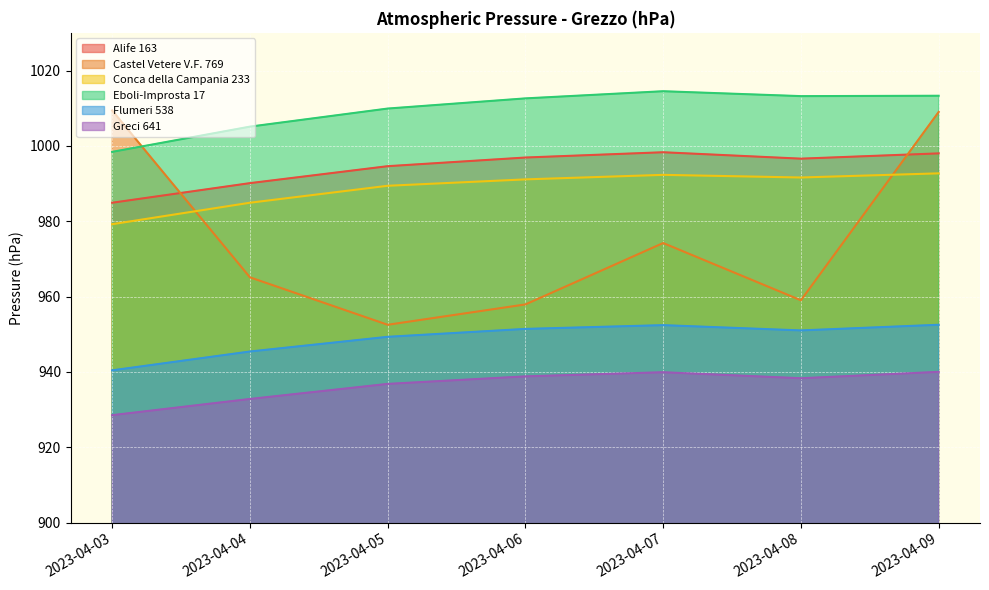

What is the spread (max minus min) of values at 2023-04-08?

74.9